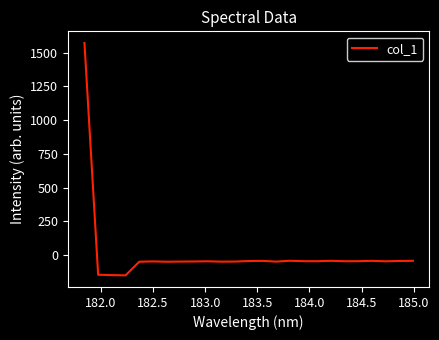

What is the maximum value shown in the chart?

1572.3